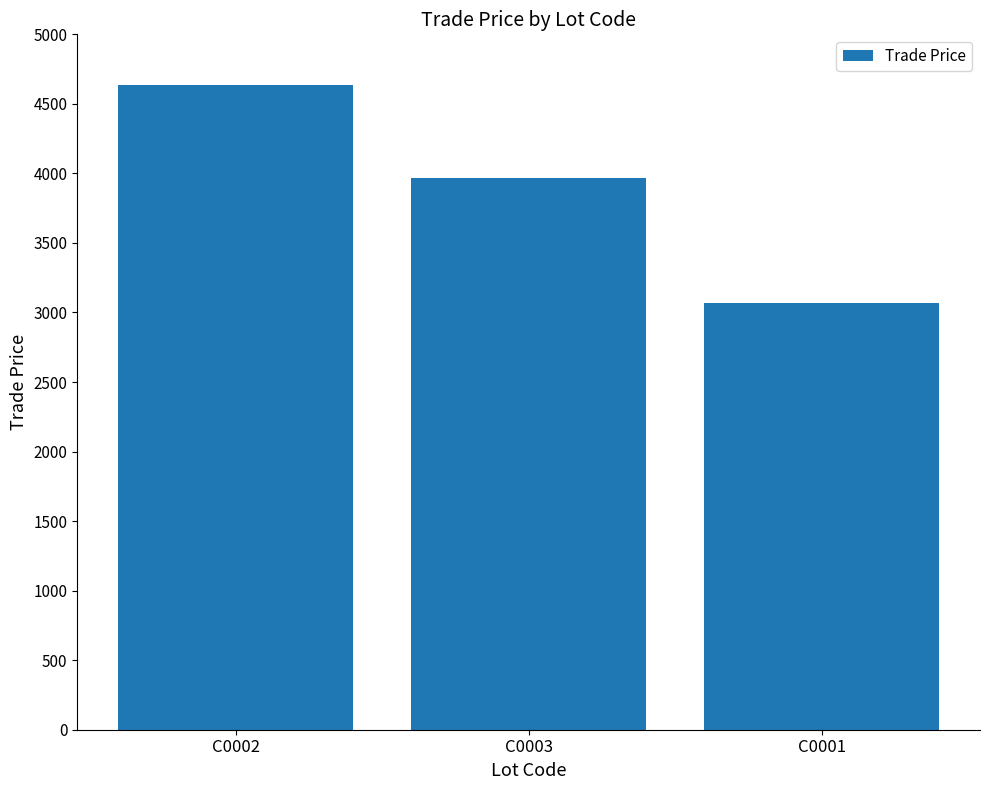

Reading left to right, list all the values displayed in this chart.

C0002=4639.0	C0003=3969.0	C0001=3070.0